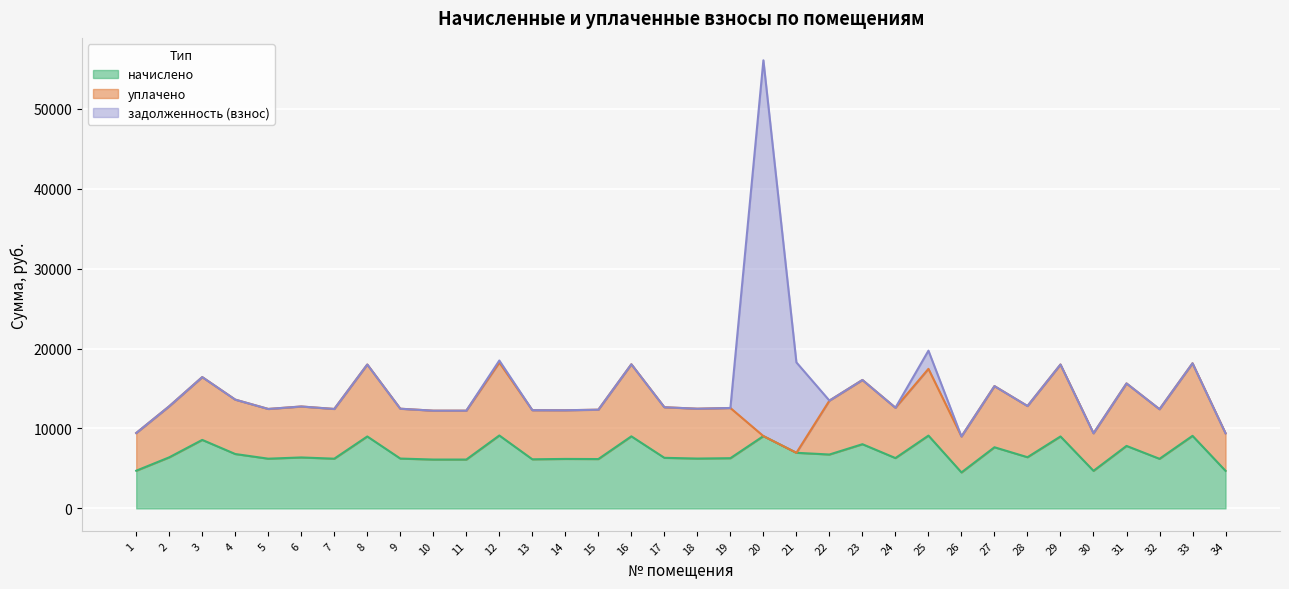

How many data points in начислено are above 6375?

17